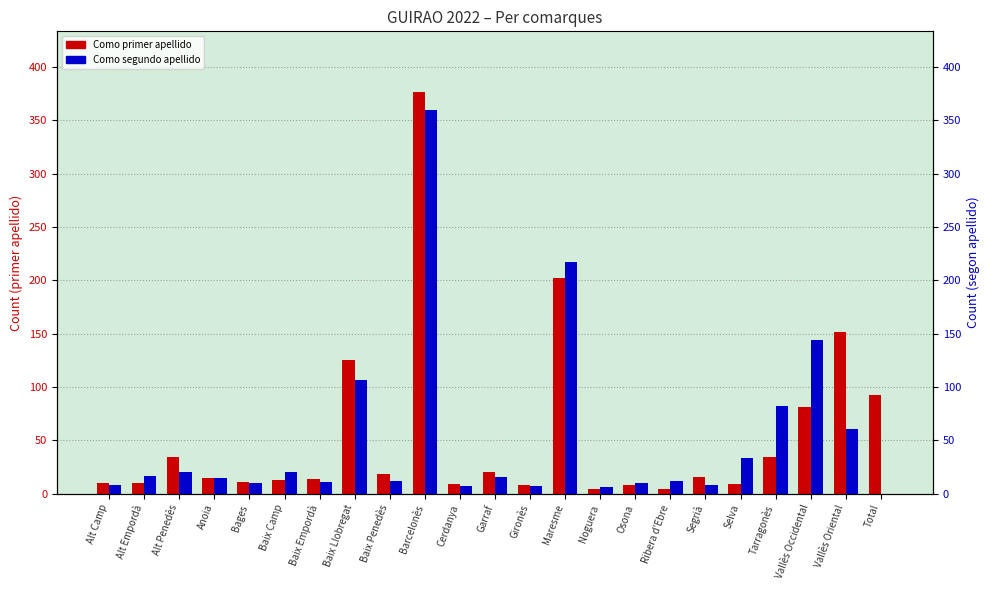

Which has a higher value, Vallès Occidental or Tarragonès?

Vallès Occidental